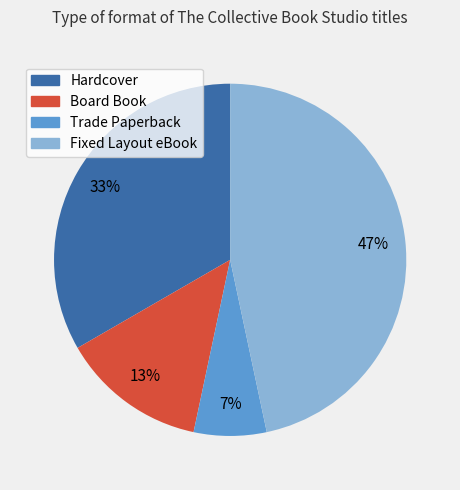

Which has a higher value, Trade Paperback or Fixed Layout eBook?

Fixed Layout eBook